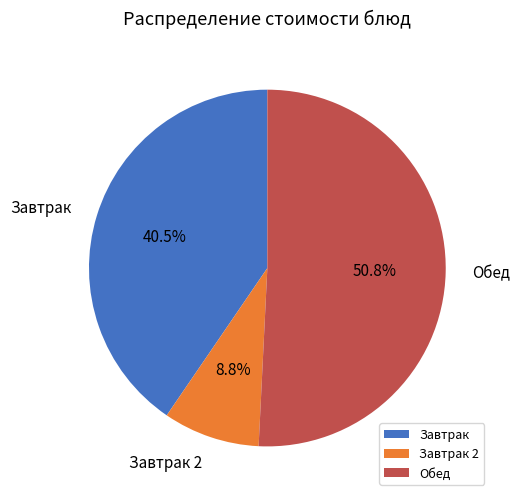

How many segments does this pie chart have?

3